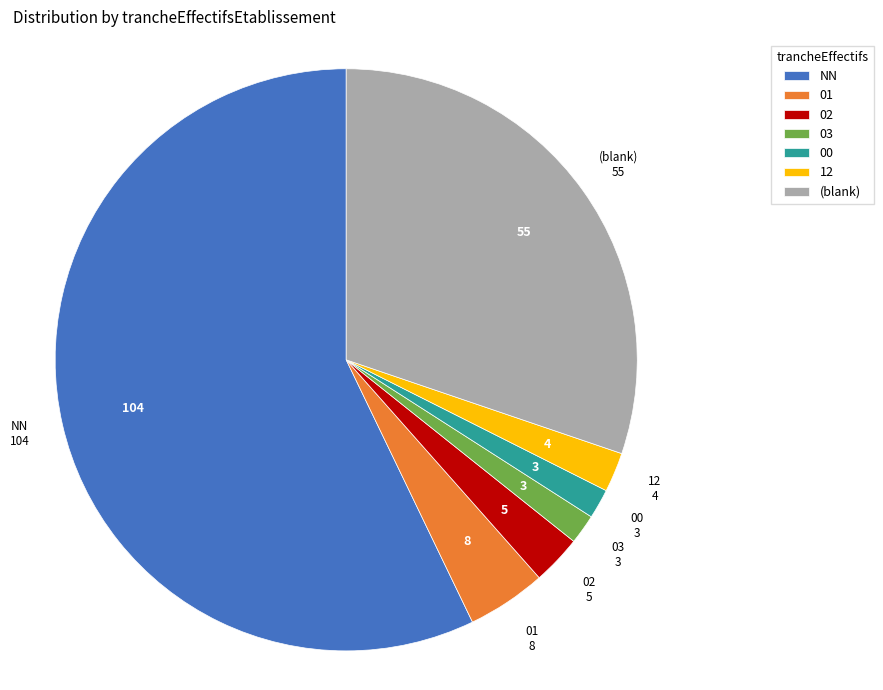

Which has a higher value, 00 or NN?

NN